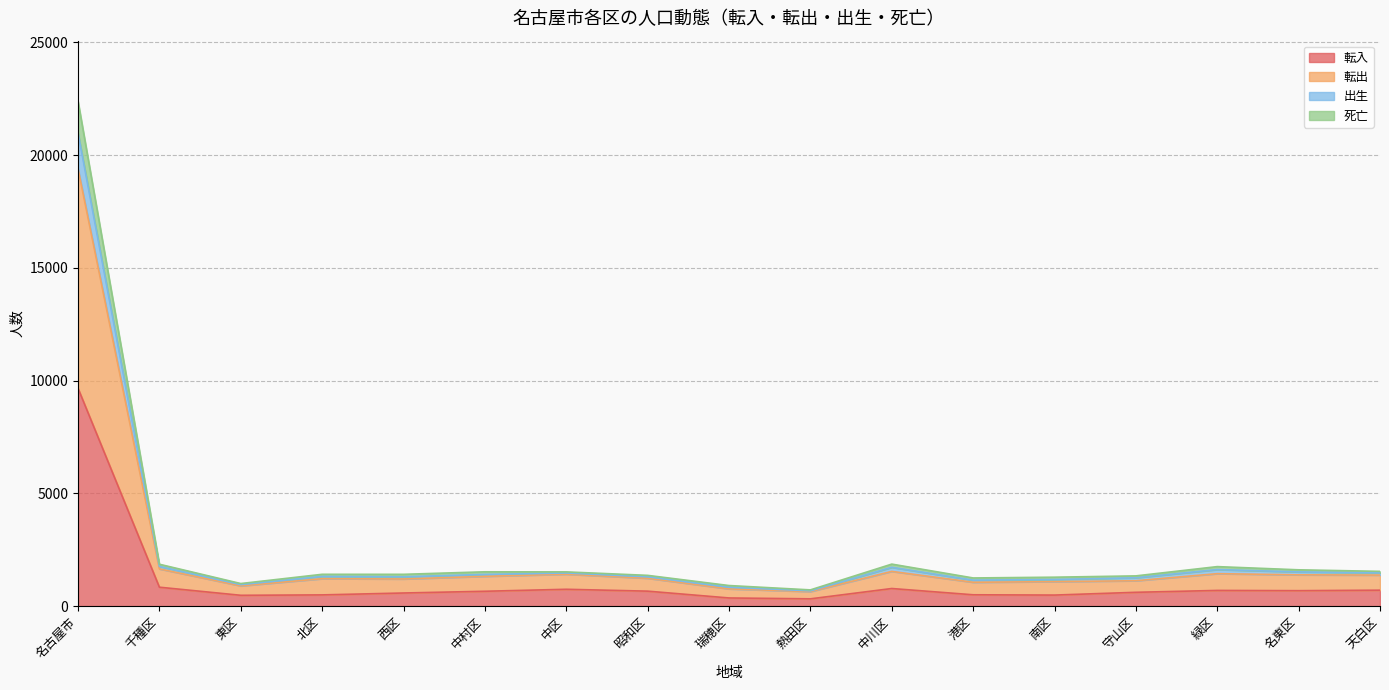

True or false: 死亡 has more than 0 points higher than both neighbors.

True